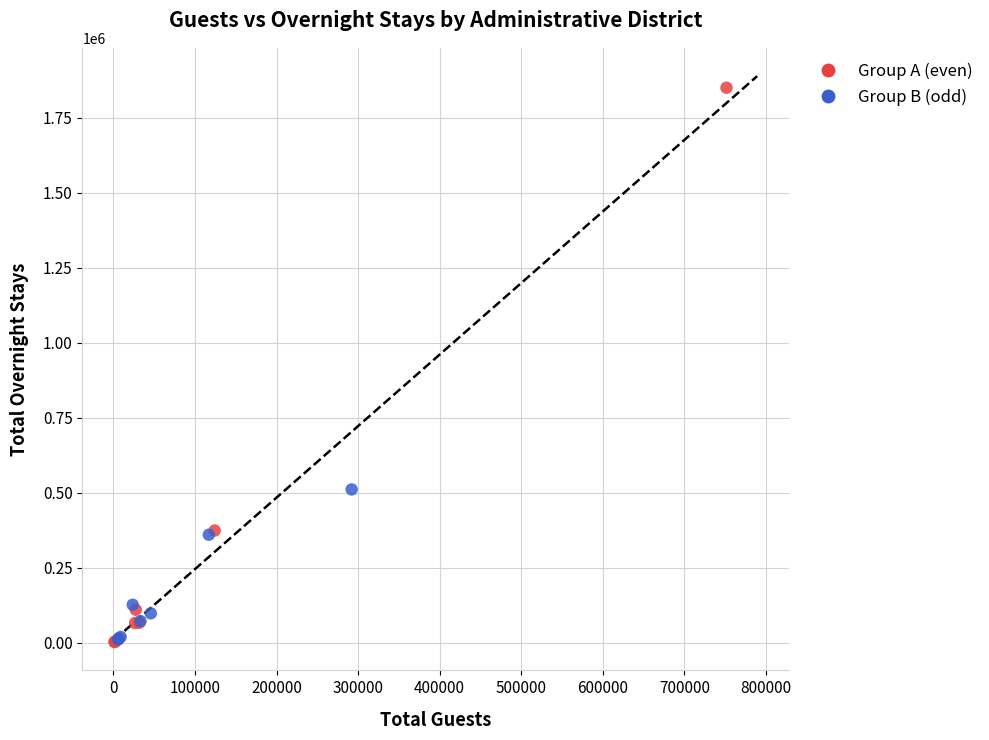

Which series has the largest Y range (max minus min)?

Group A (even)